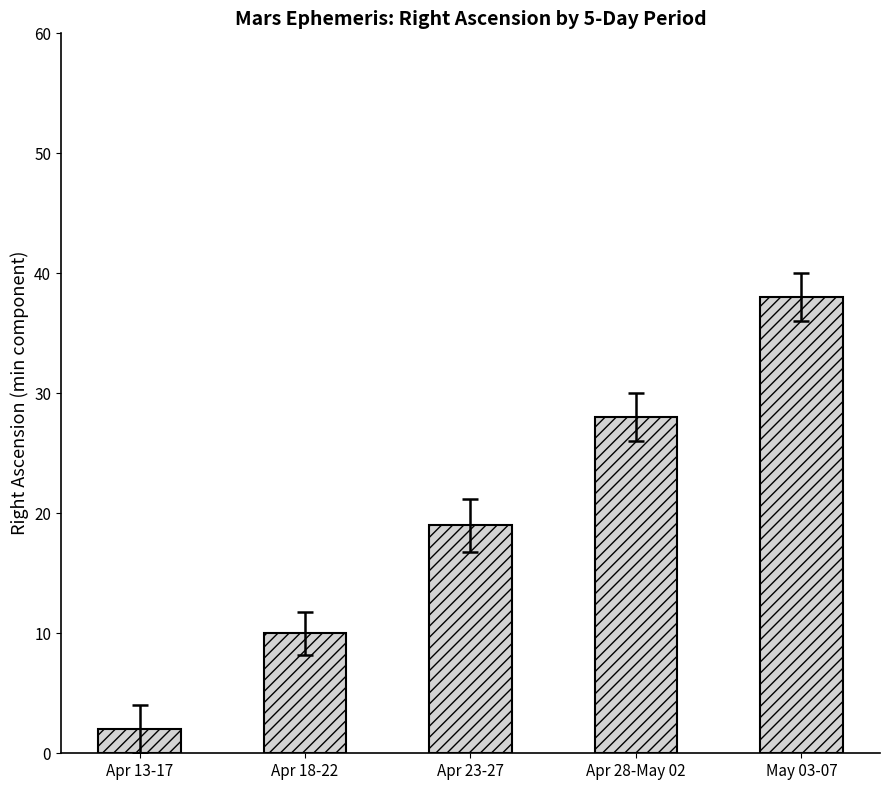

What is the difference between the maximum and second lowest values?

28